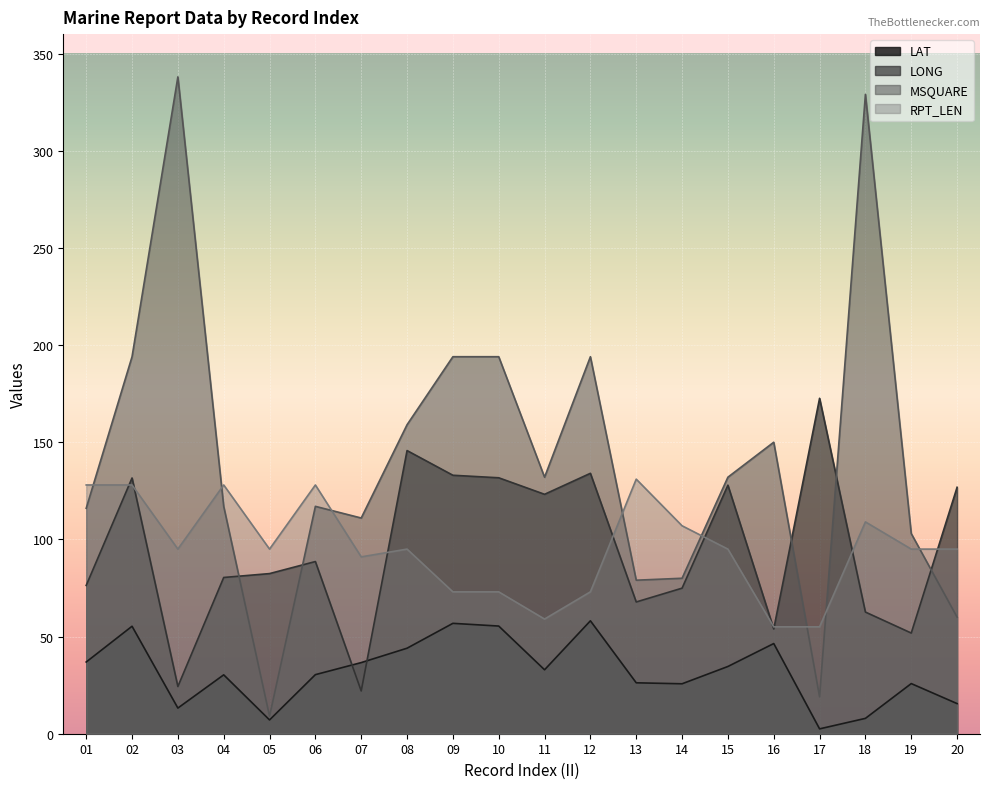

Is it true that LONG equals 196.0 at 10?

False